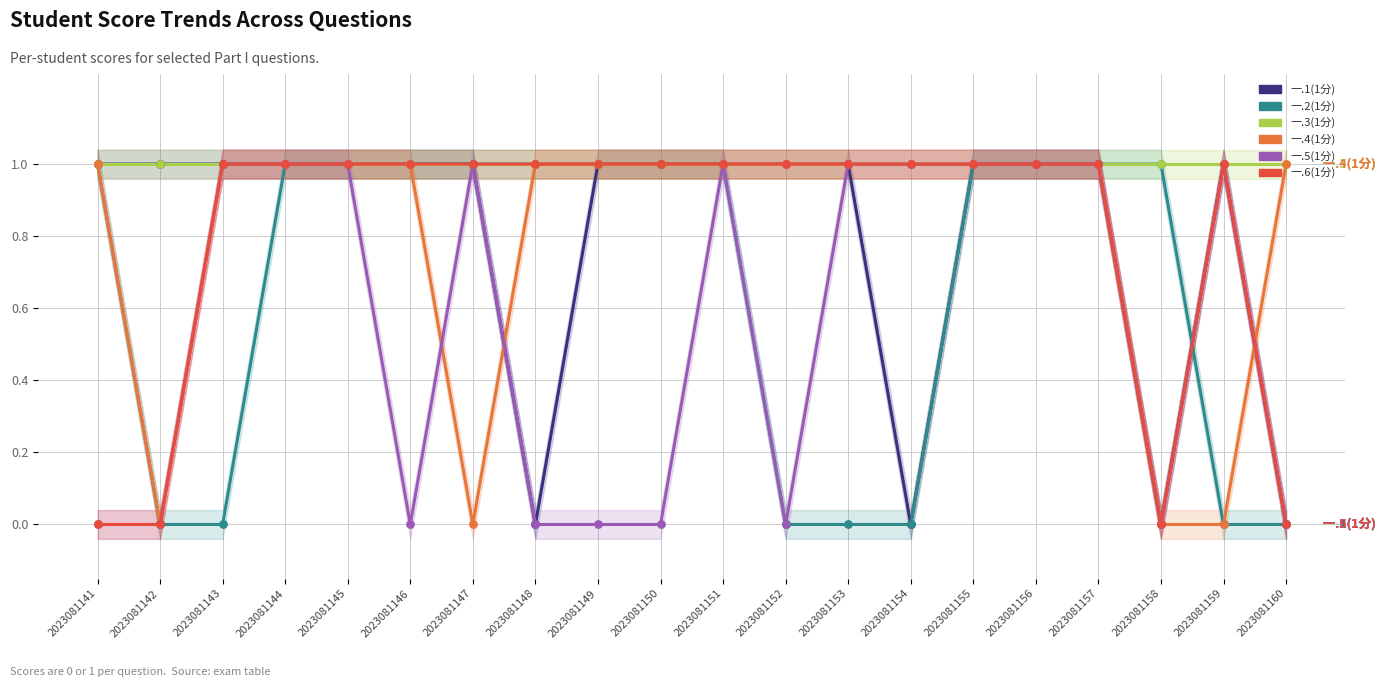

Which series has the widest spread of Y values?

一.1(1分)